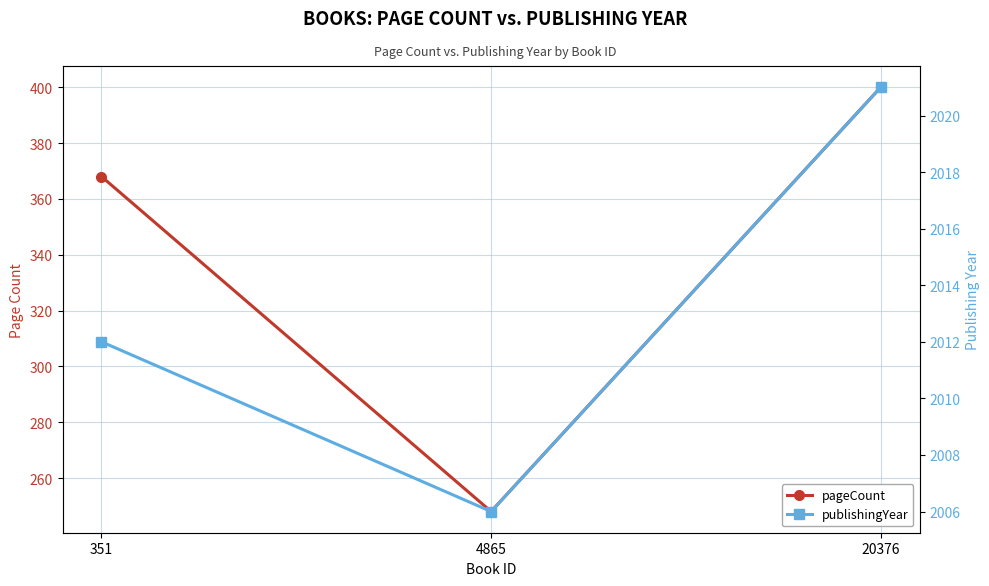

At which label does publishingYear reach its minimum?

4865